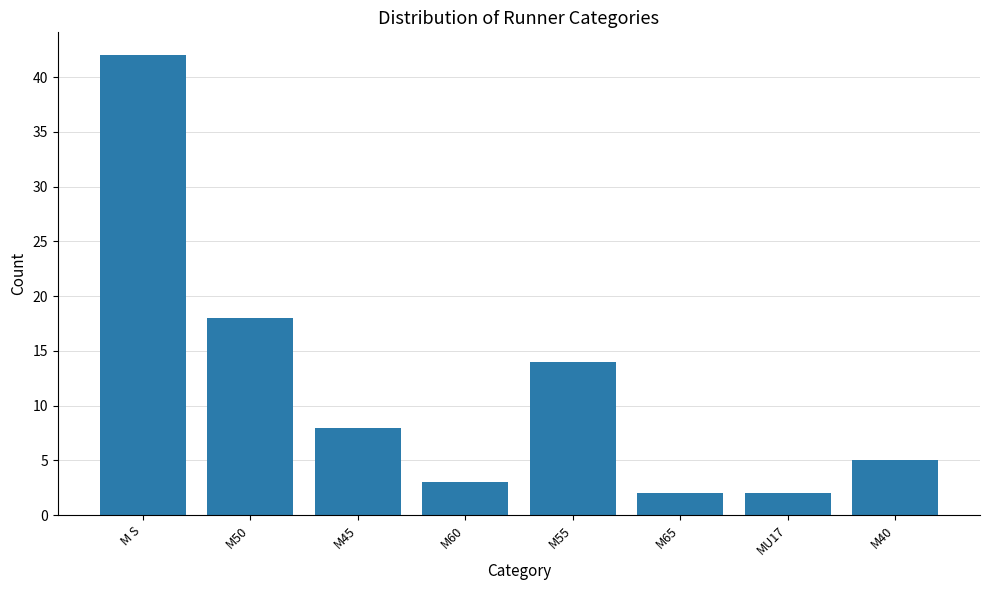

What is the value of the 7th bar from the left?

2